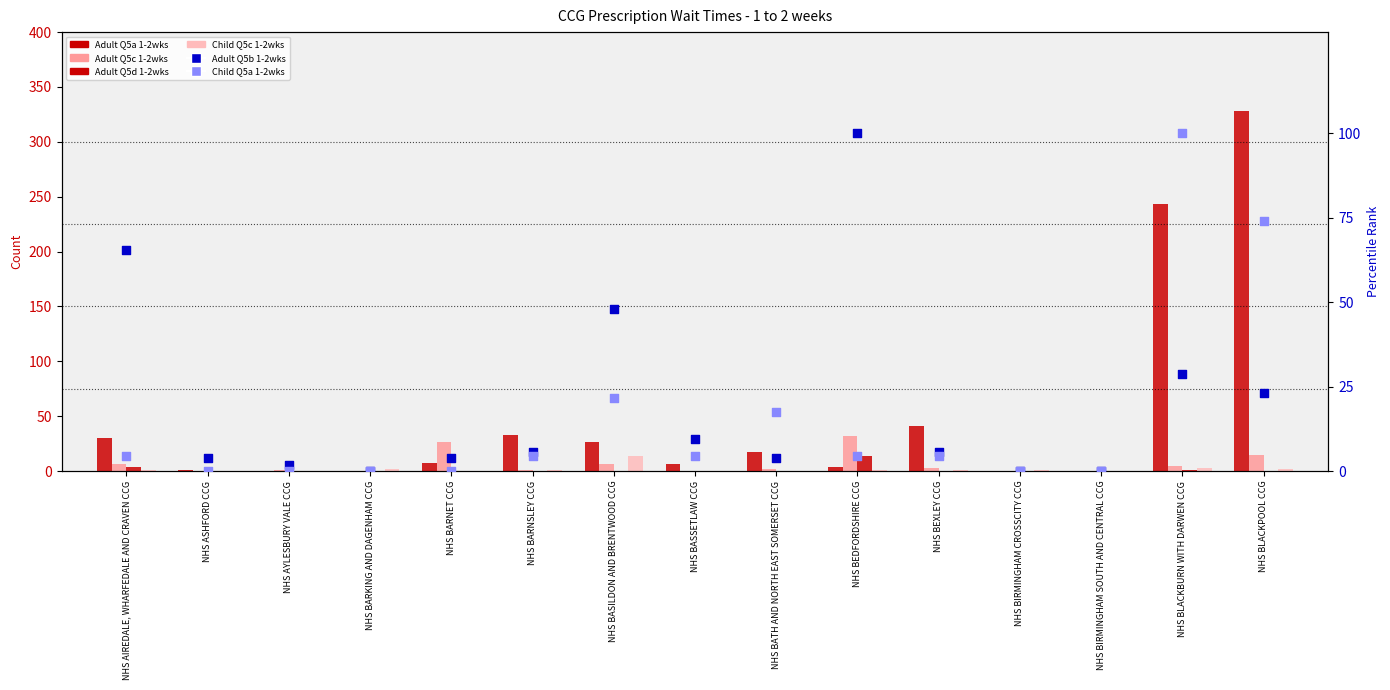

Which series has the largest Y range (max minus min)?

Adult Q5a 1-2wks